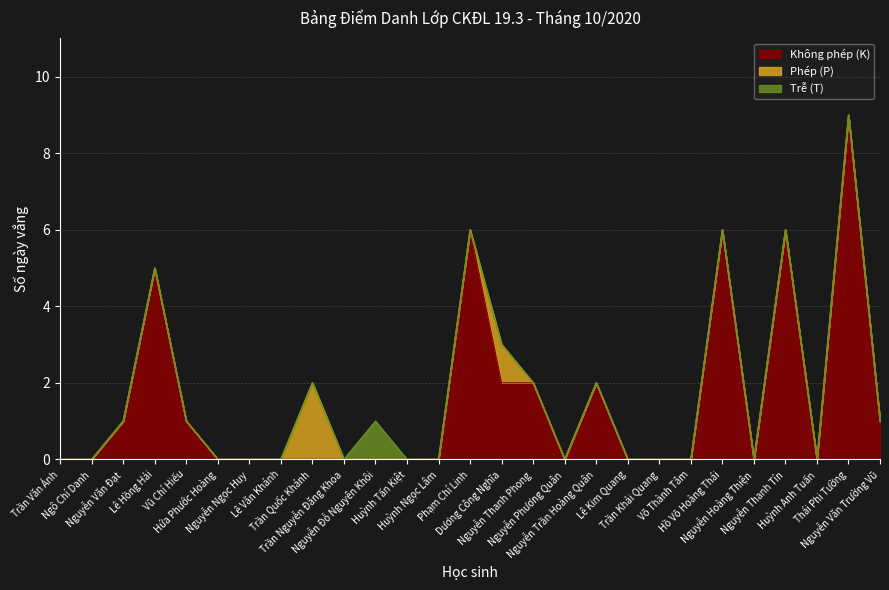

Does the chart have visible grid lines?

Yes